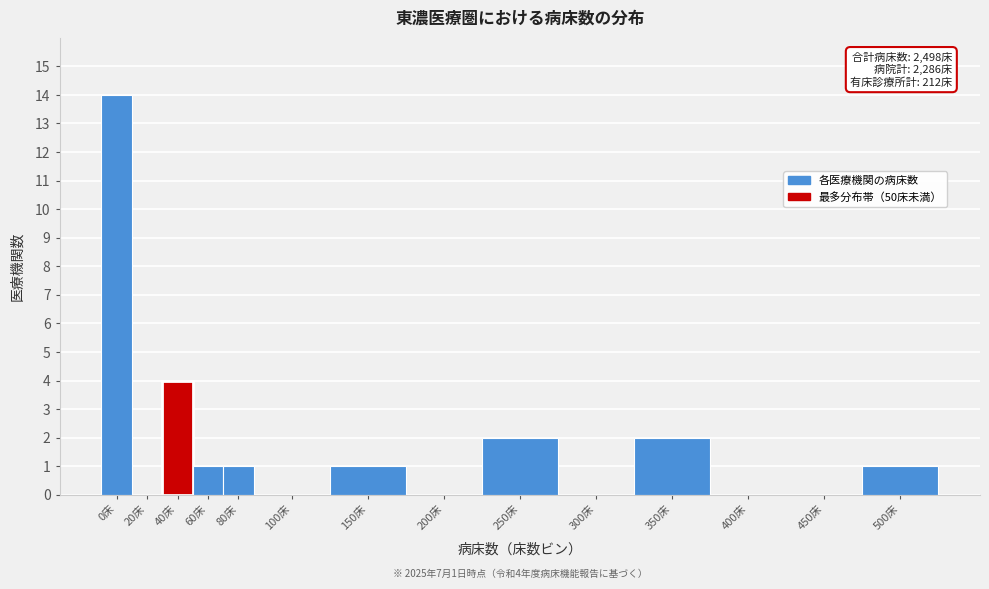

Reading left to right, extract all data points from this chart.

0床=14	20床=0	40床=4	60床=1	80床=1	100床=0	150床=1	200床=0	250床=2	300床=0	350床=2	400床=0	450床=0	500床=1